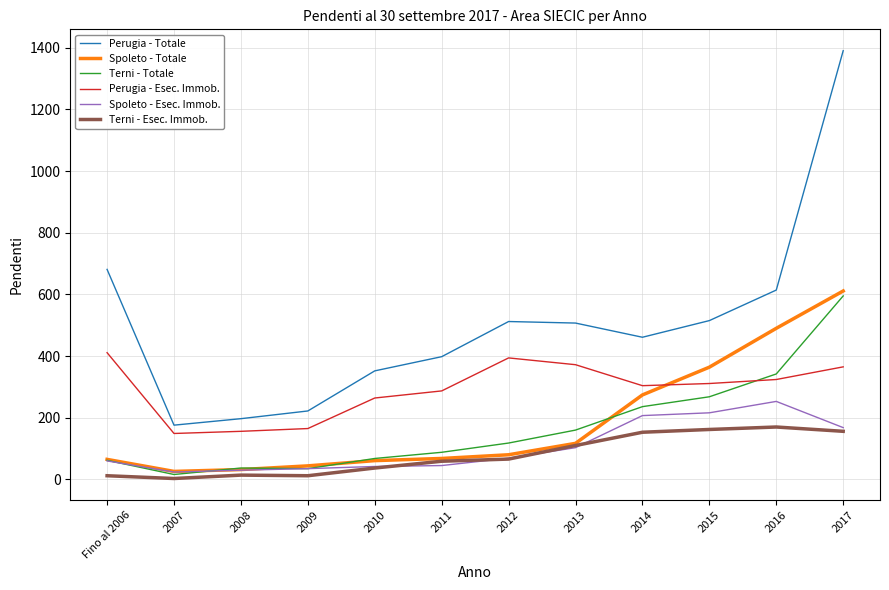

In Terni - Esec. Immob., how many points are higher than both neighbors (excluding endpoints)?

2